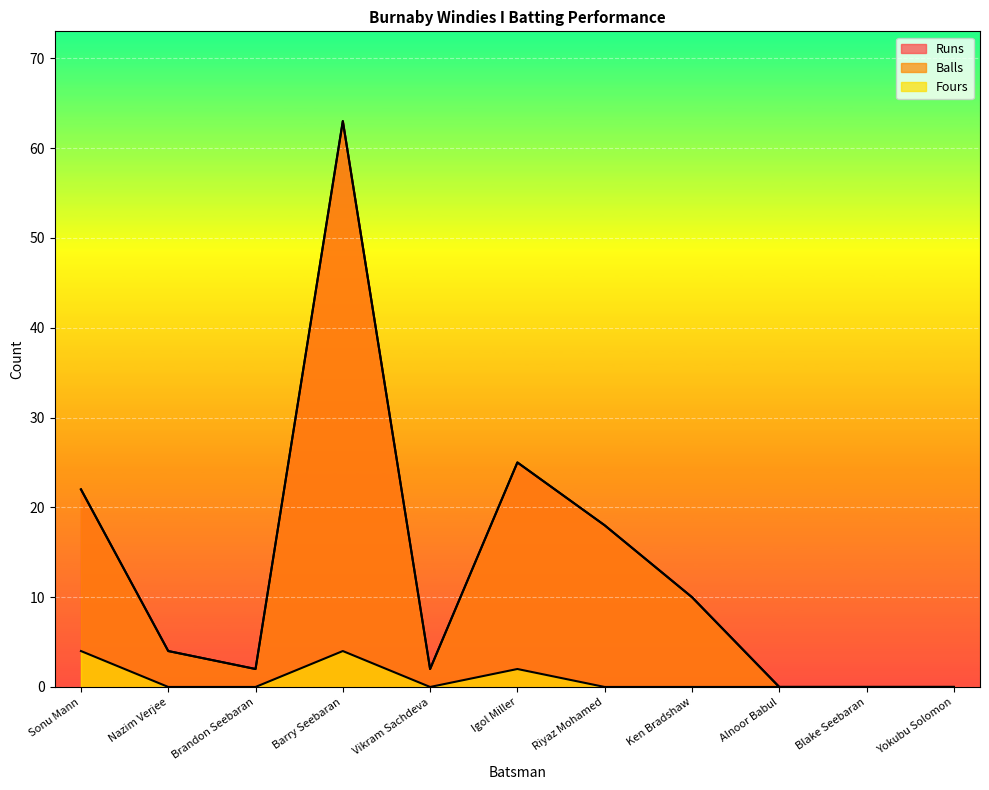

How many positive values does the Balls series have?

8